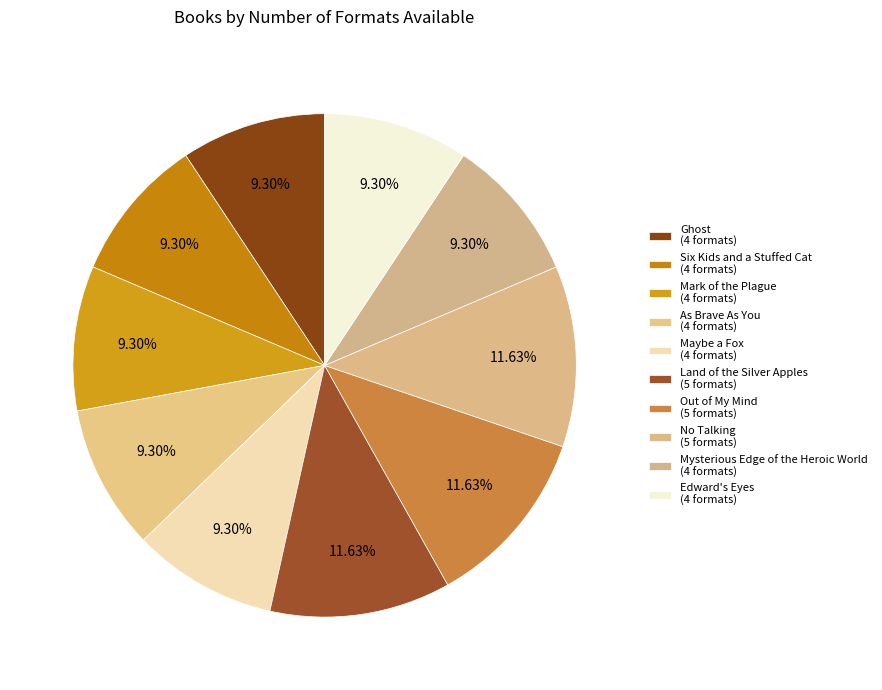

What is the largest slice in the pie chart?

Land of the Silver Apples